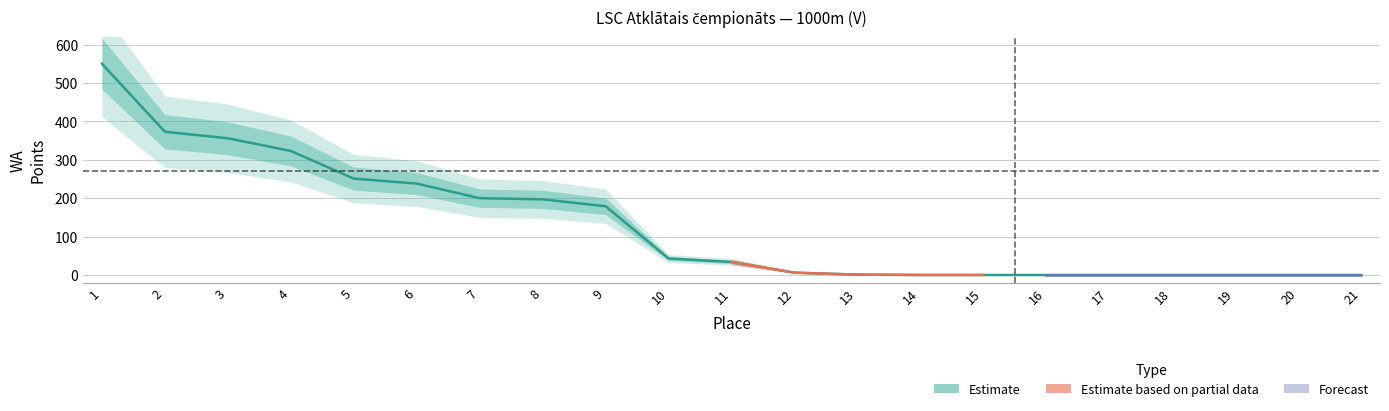

How many lines are shown in the chart?

1